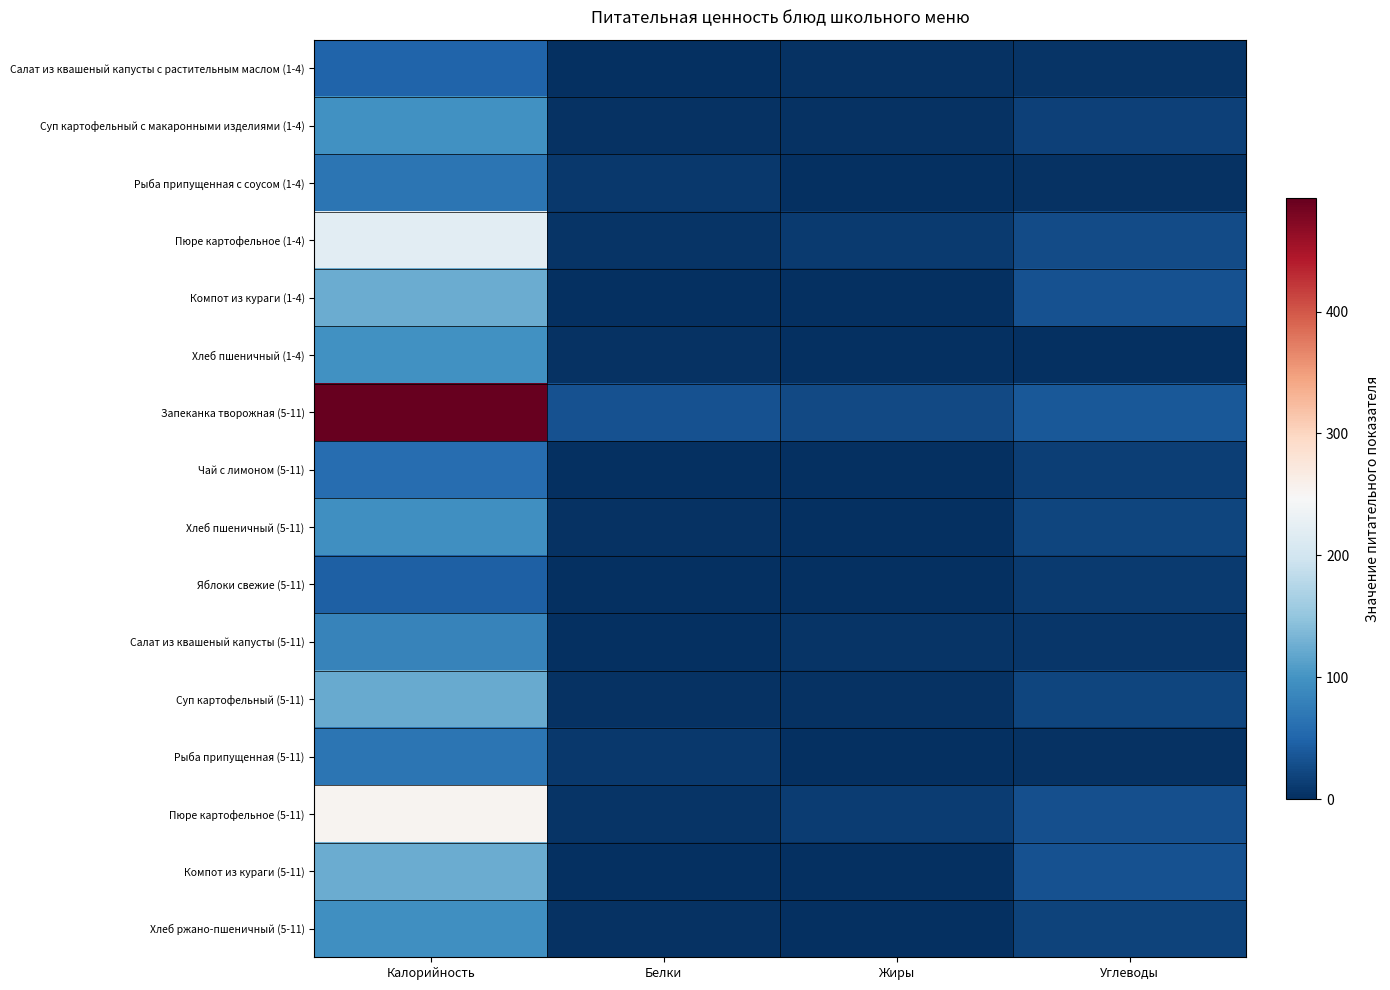

Reading left to right, what are all the values shown in this chart?

Салат из квашеный капусты с растительным маслом (1-4): Калорийность=50.0	Белки=1.0	Жиры=3.0	Углеводы=4.6
Суп картофельный с макаронными изделиями (1-4): Калорийность=97.6	Белки=2.2	Жиры=2.2	Углеводы=16.7
Рыба припущенная с соусом (1-4): Калорийность=65.8	Белки=9.3	Жиры=1.8	Углеводы=3.3
Пюре картофельное (1-4): Калорийность=220.4	Белки=4.2	Жиры=10.9	Углеводы=26.3
Компот из кураги (1-4): Калорийность=124.2	Белки=1.1	Жиры=0.0	Углеводы=31.3
Хлеб пшеничный (1-4): Калорийность=98.0	Белки=3.1	Жиры=0.4	Углеводы=0.0
Запеканка творожная (5-11): Калорийность=493.3	Белки=31.7	Жиры=24.0	Углеводы=37.5
Чай с лимоном (5-11): Калорийность=59.2	Белки=0.2	Жиры=0.0	Углеводы=15.2
Хлеб пшеничный (5-11): Калорийность=95.2	Белки=3.0	Жиры=0.3	Углеводы=19.4
Яблоки свежие (5-11): Калорийность=45.0	Белки=0.4	Жиры=0.4	Углеводы=9.8
Салат из квашеный капусты (5-11): Калорийность=81.2	Белки=1.6	Жиры=5.0	Углеводы=7.1
Суп картофельный (5-11): Калорийность=122.0	Белки=2.8	Жиры=2.8	Углеводы=20.9
Рыба припущенная (5-11): Калорийность=65.8	Белки=9.3	Жиры=1.8	Углеводы=3.3
Пюре картофельное (5-11): Калорийность=253.4	Белки=4.8	Жиры=12.5	Углеводы=30.2
Компот из кураги (5-11): Калорийность=124.2	Белки=1.1	Жиры=0.0	Углеводы=31.3
Хлеб ржано-пшеничный (5-11): Калорийность=94.5	Белки=3.6	Жиры=0.7	Углеводы=17.8